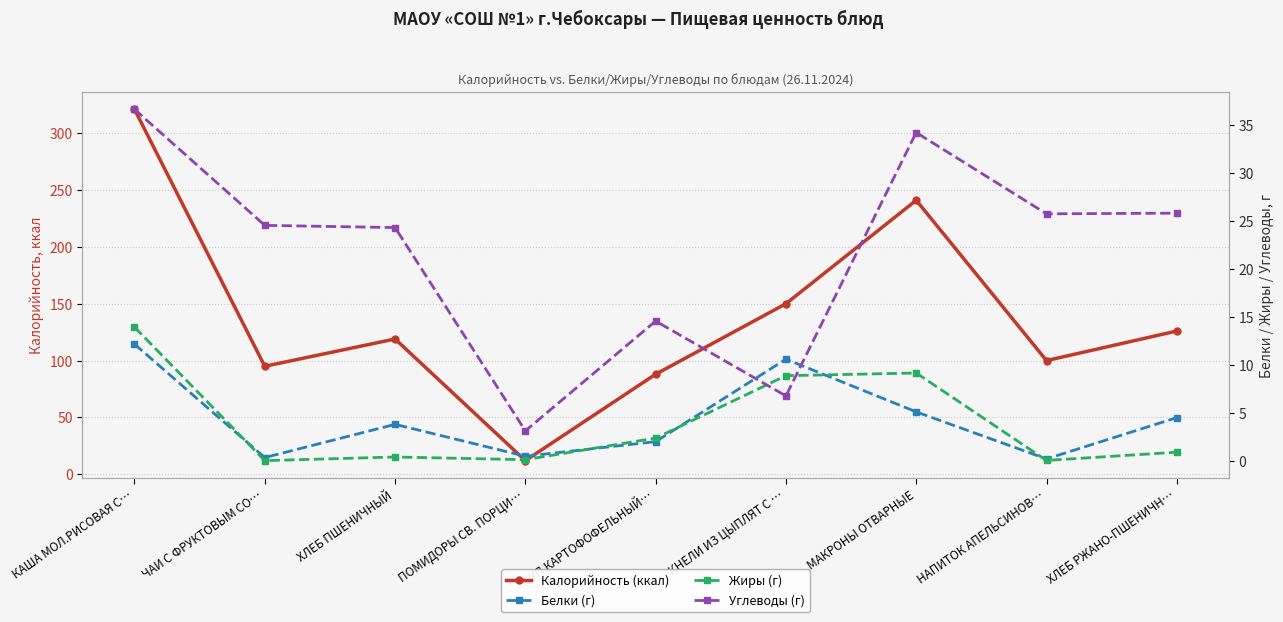

What is the approximate value of Белки (г) at НАПИТОК АПЕЛЬСИНОВ…?

0.2